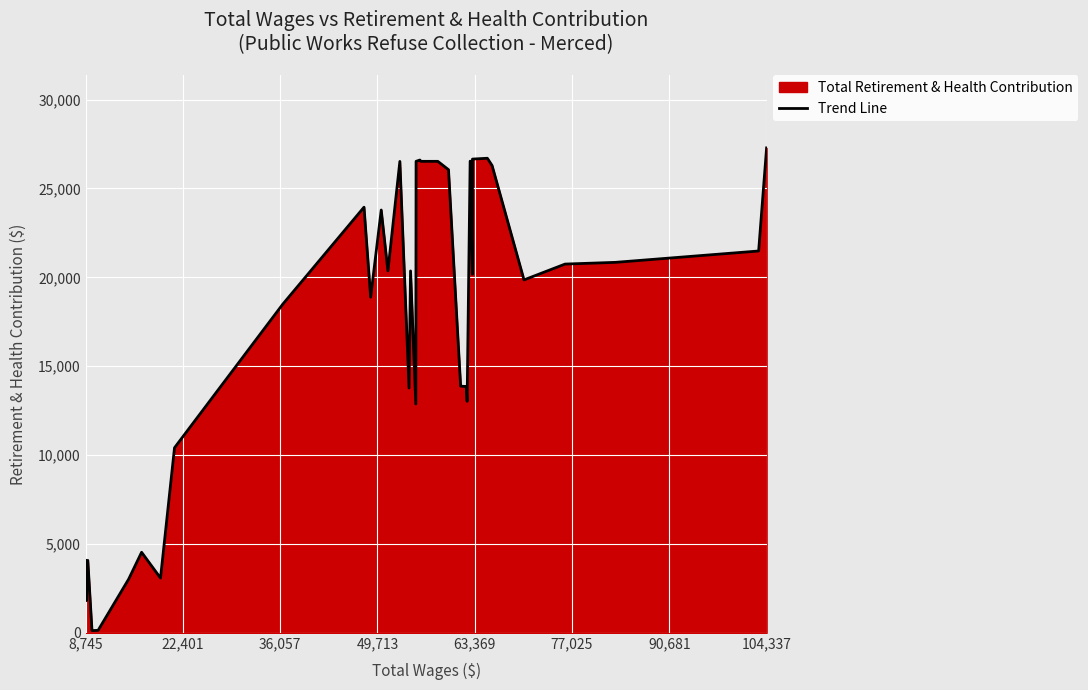

What is the difference between the maximum and minimum values?

27156